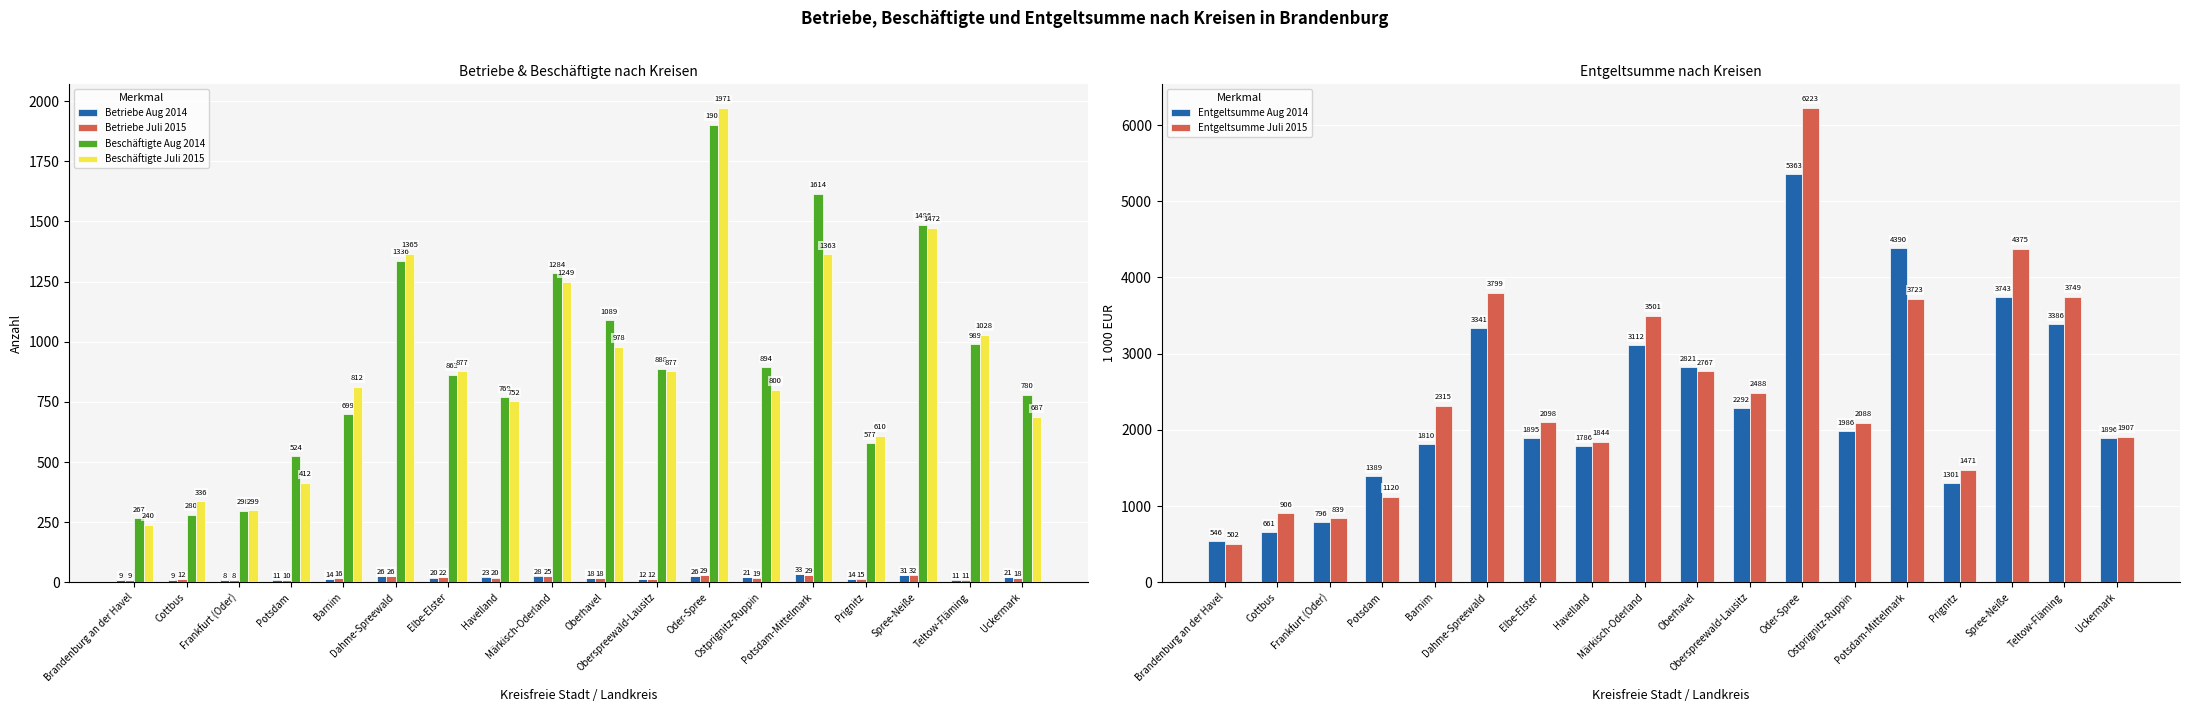

What is the maximum value for Betriebe Aug 2014?

33